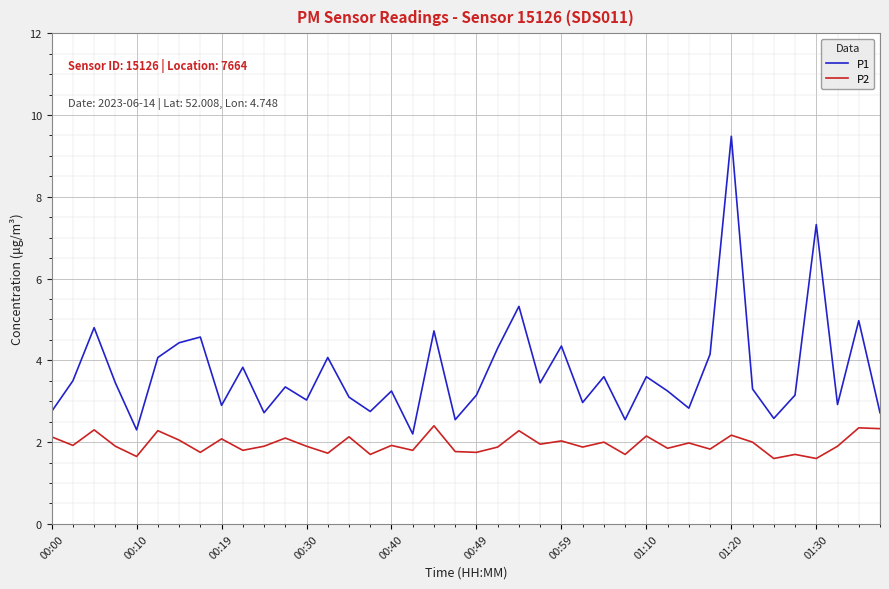

How many interior local valleys does the P1 series have?

13